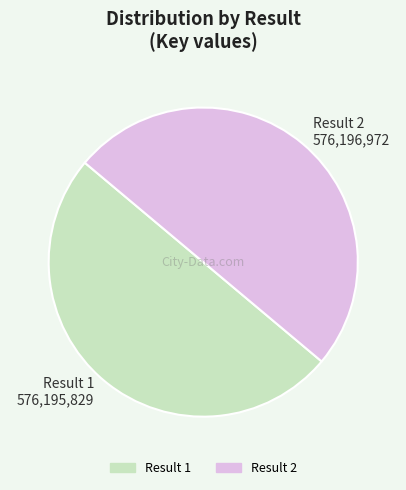

What is the ratio of the value at Result 2 576,196,972 to the value at Result 1 576,195,829?

1.0